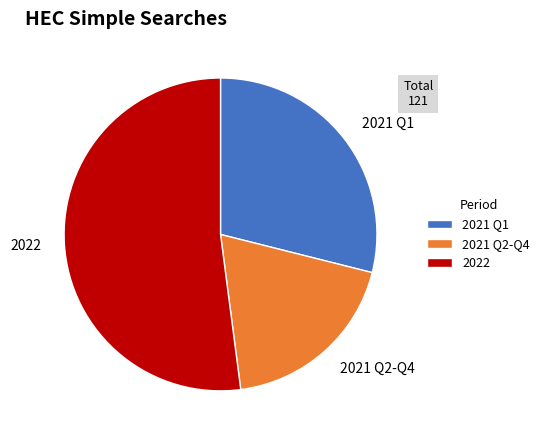

Is the sum of 2021 Q1 and 2022 greater than half?

Yes